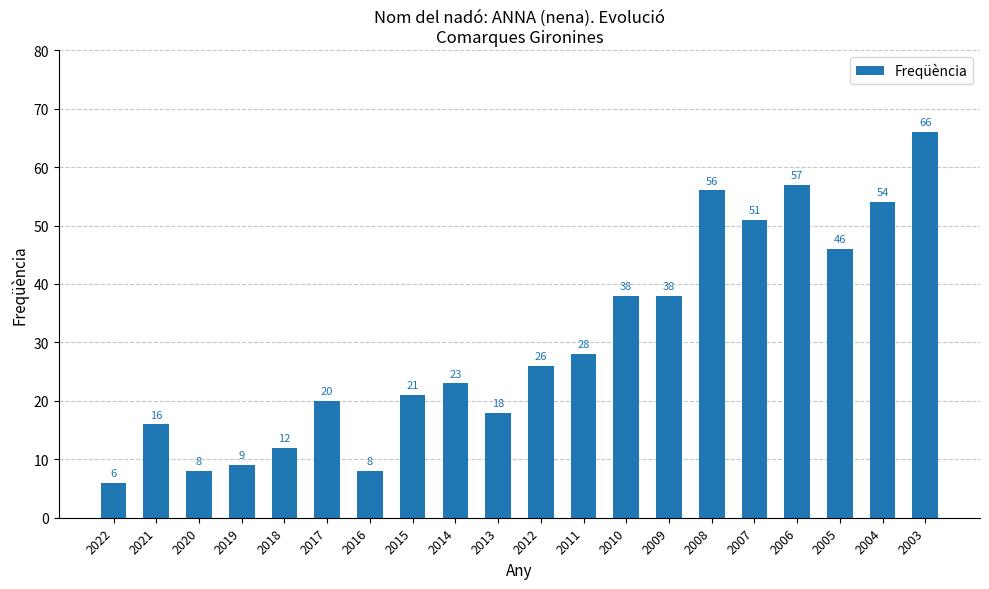

What is the average value?

30